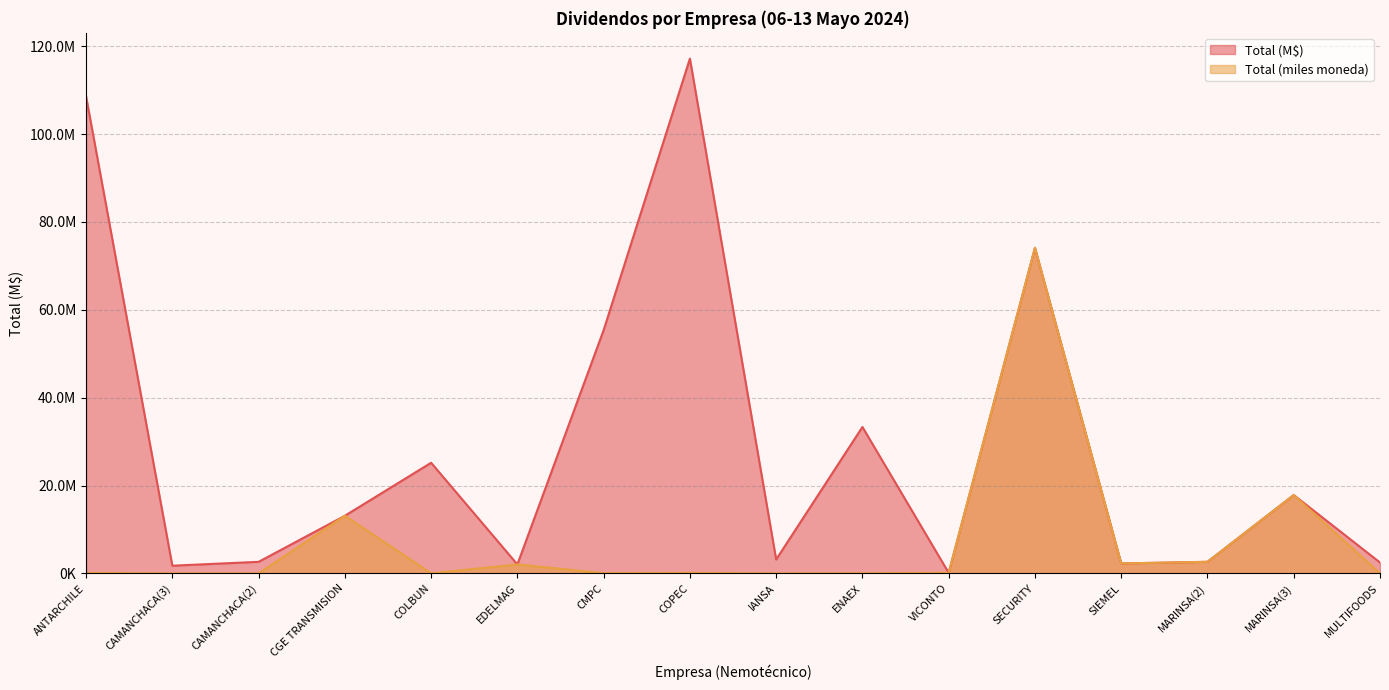

Which category has the lowest value in the Total (miles moneda) series?

CAMANCHACA(3)